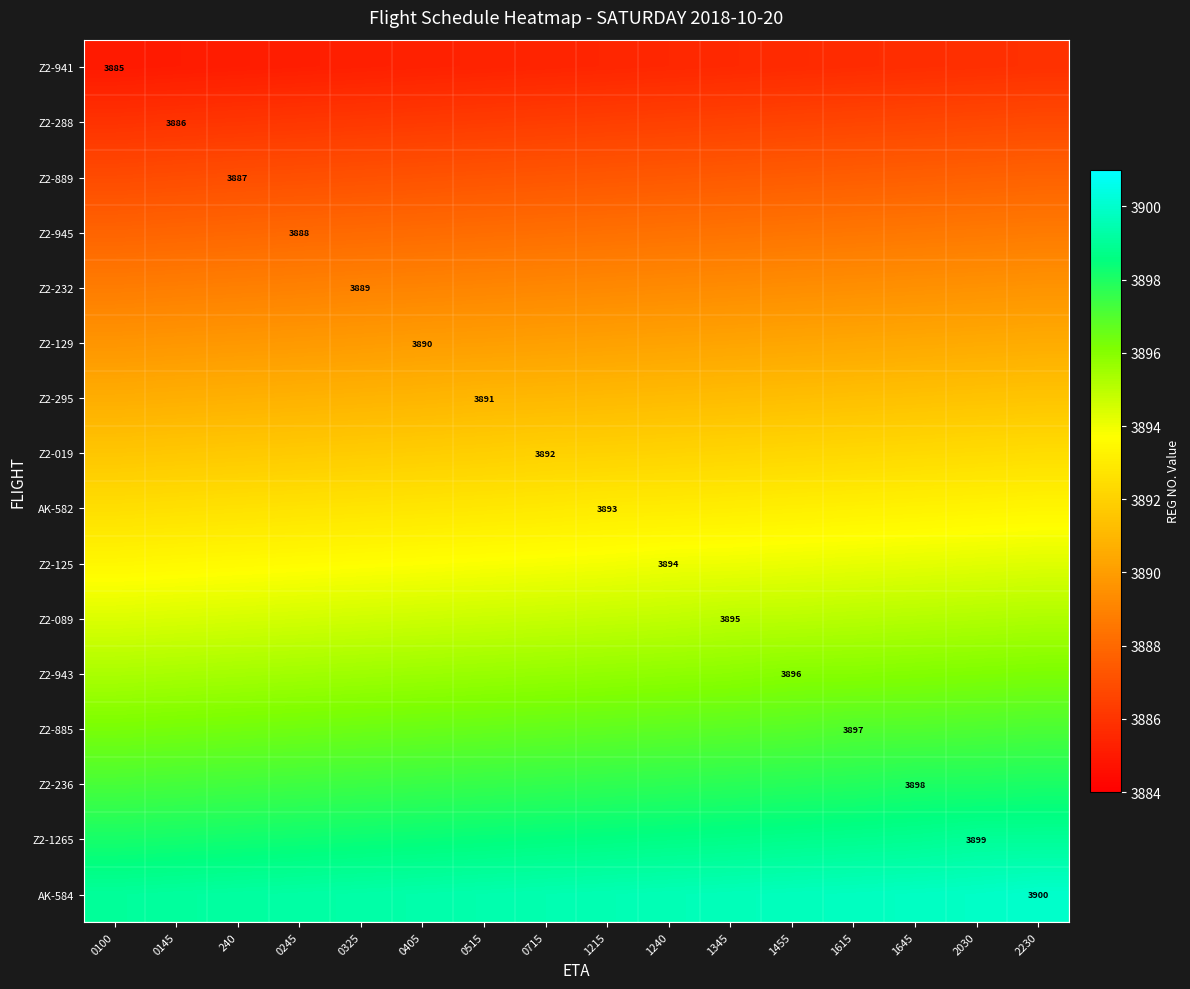

The Z2-945 series shows 5142.7 at 2030. True or false?

False